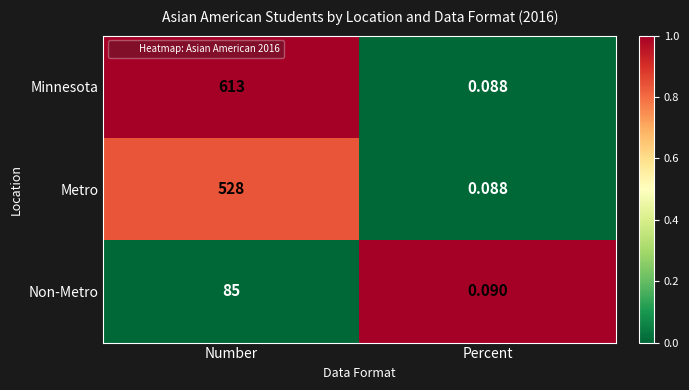

Rank the series at Number from lowest to highest value.

Non-Metro, Metro, Minnesota